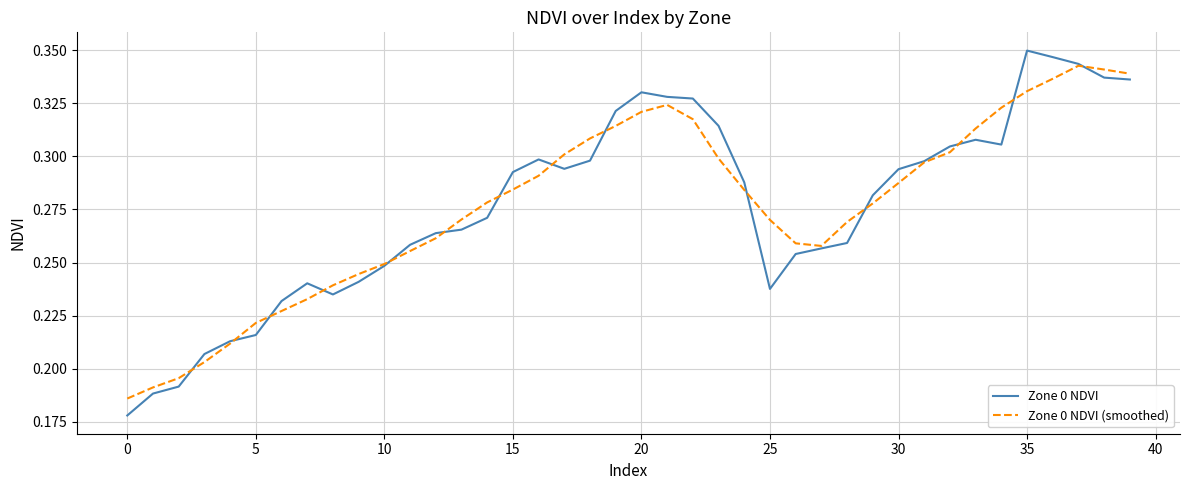

Which series has the widest spread of values?

Zone 0 NDVI